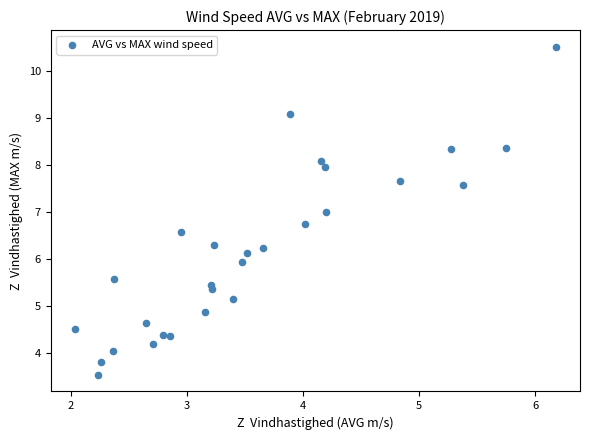

What is the range of X values (max minus min)?

4.1